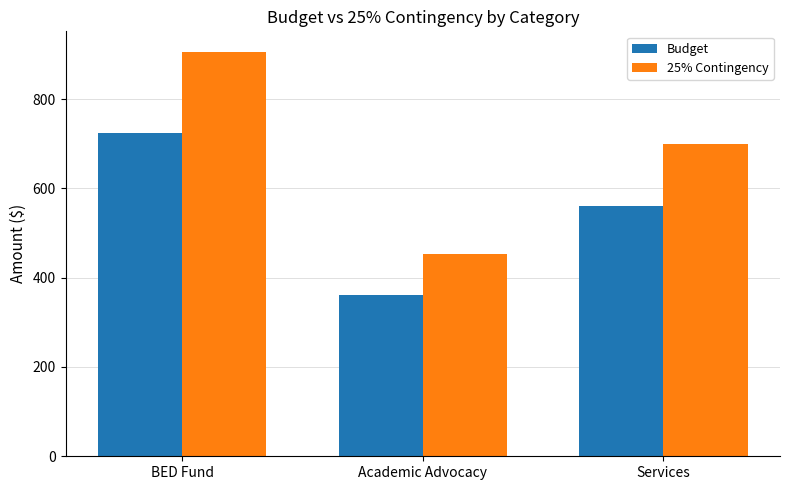

What value does the Budget series have at Academic Advocacy?

361.6